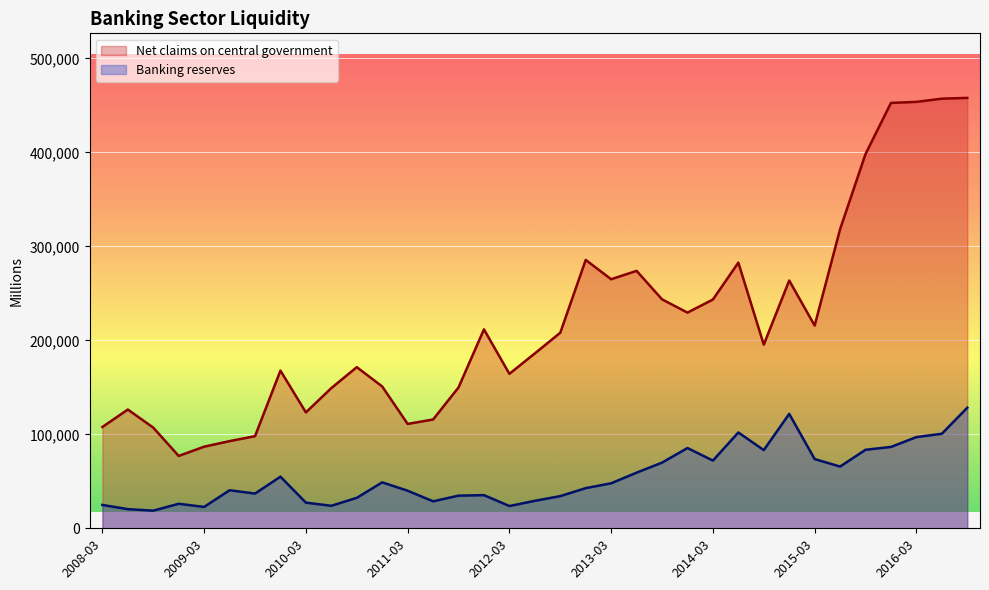

At which category does Banking reserves reach its first local peak?

2008-12